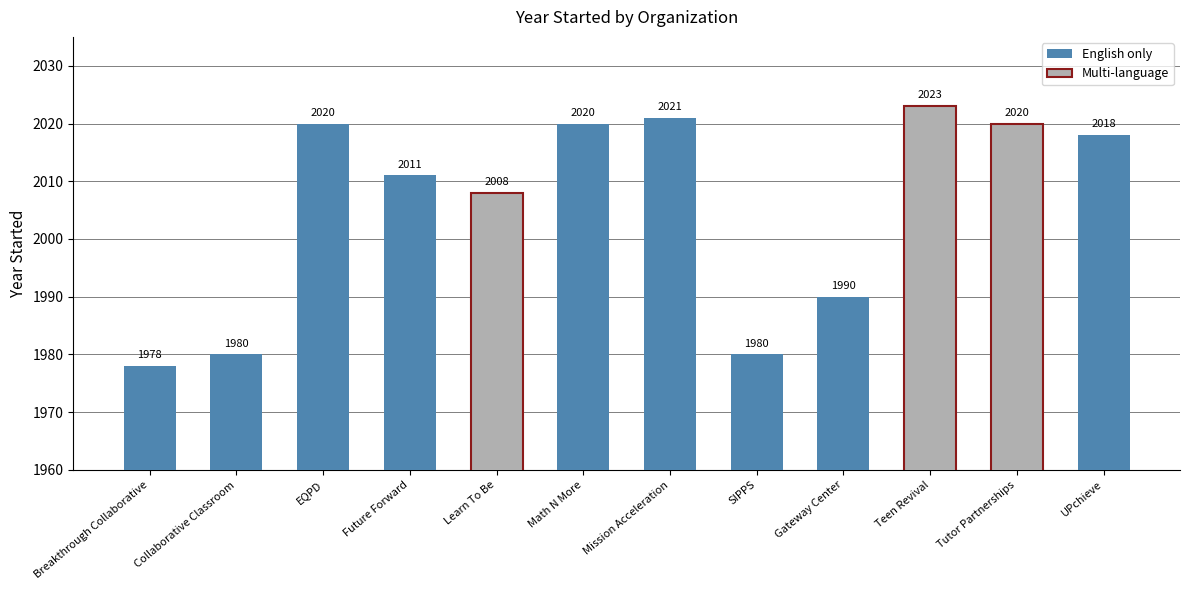

What is the difference between the maximum and minimum values?

45